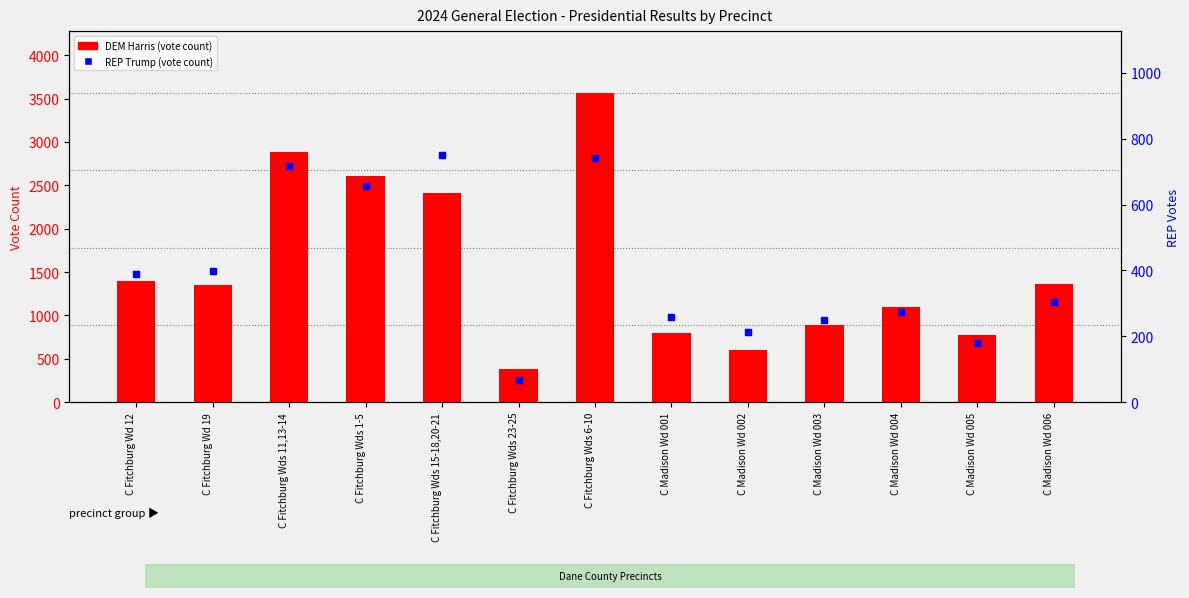

Which series contains the highest Y value?

DEM Harris